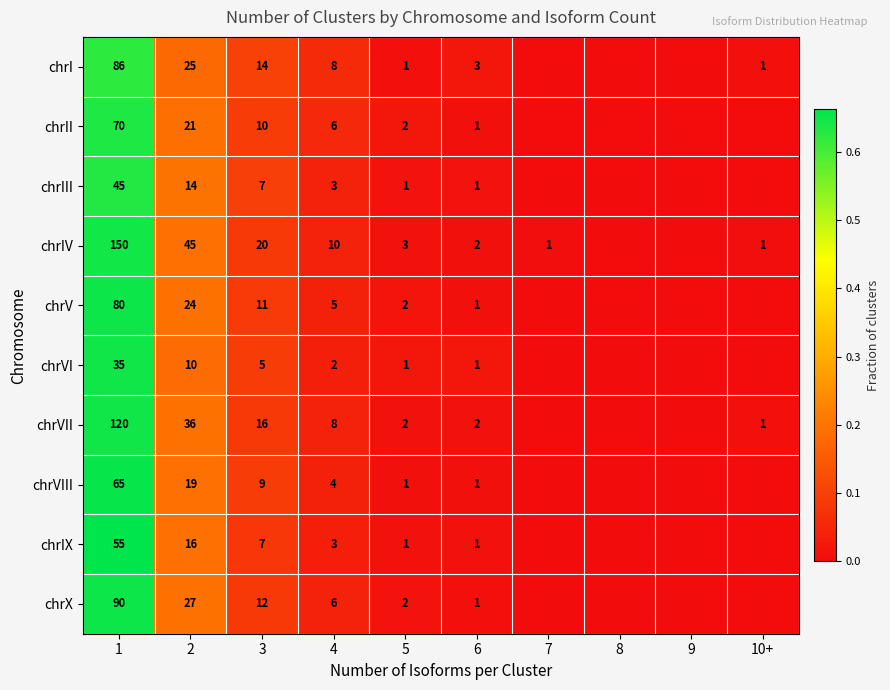

At how many categories does at least one series exceed 0?

8